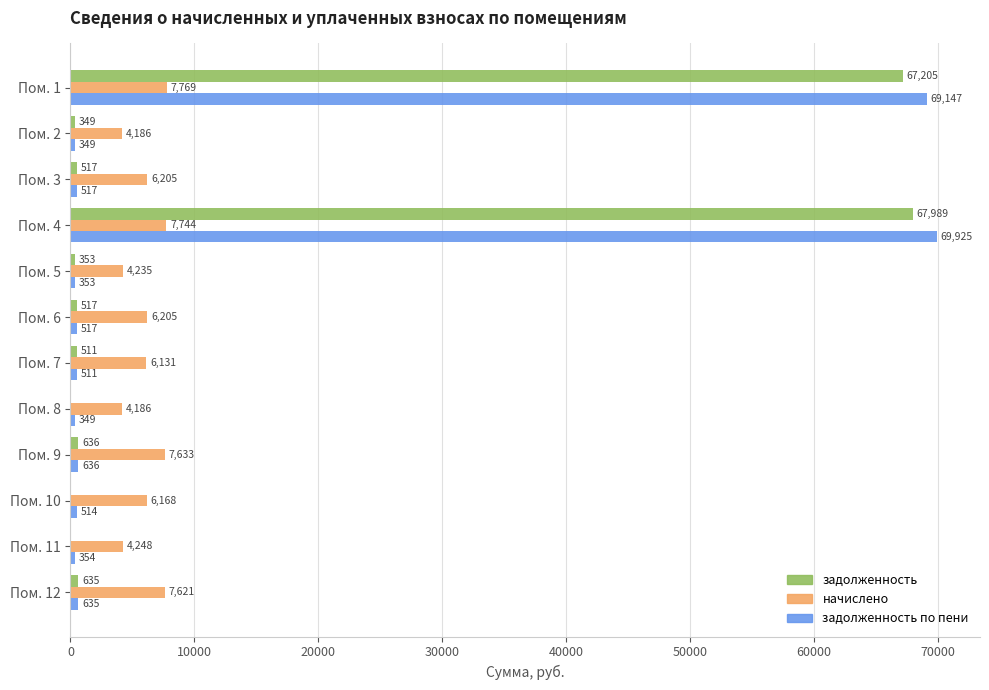

What is the maximum value shown in the chart?

69924.7